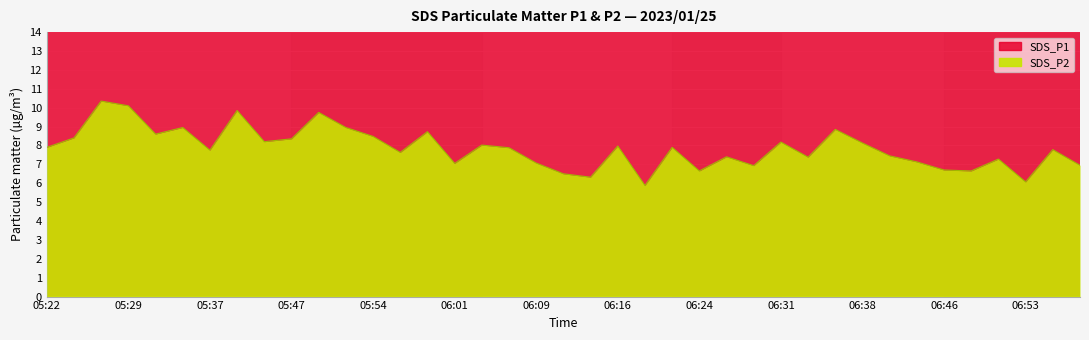

How many lines are shown in the chart?

2